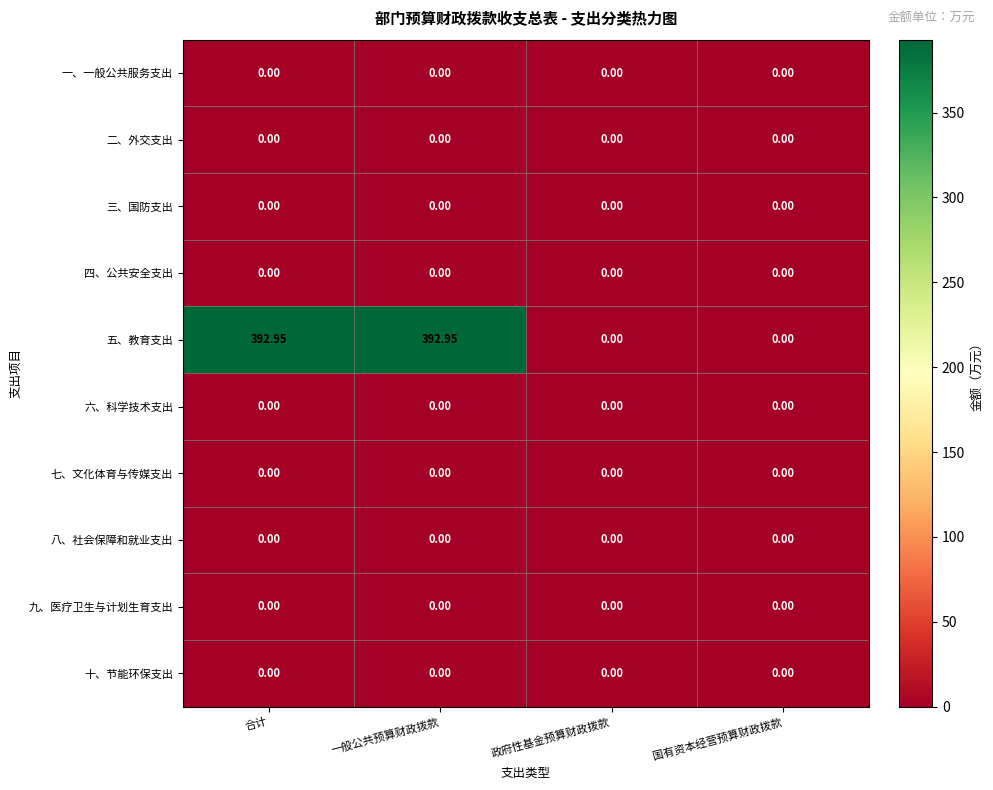

Which series changed the most between 合计 and 国有资本经营预算财政拨款?

五、教育支出